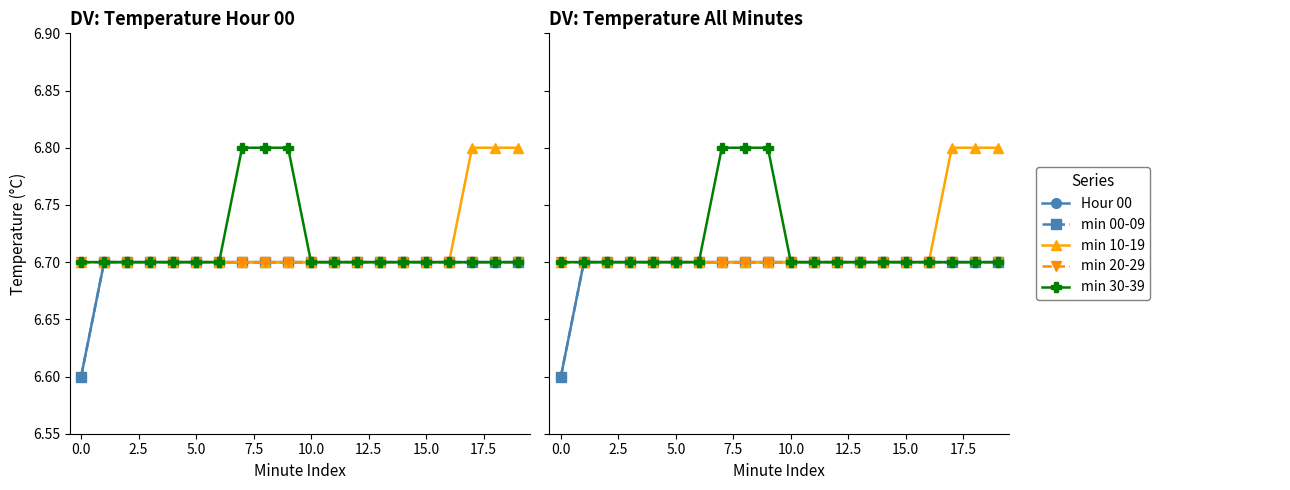

At how many categories does at least one series exceed 6?

20